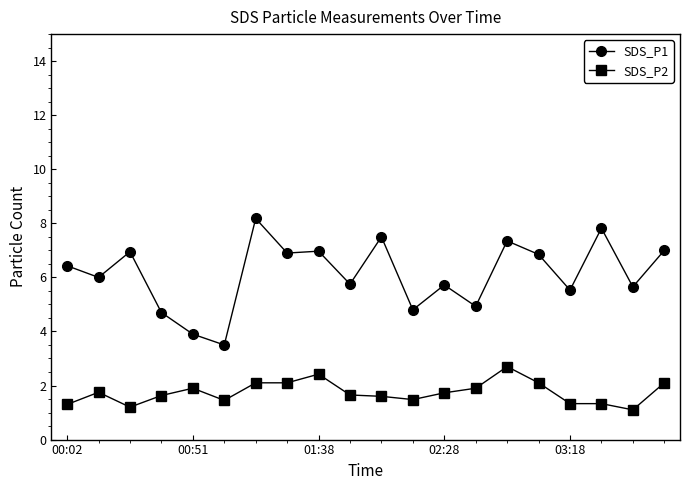

Rank the series by their average value, from lowest to highest.

SDS_P2, SDS_P1